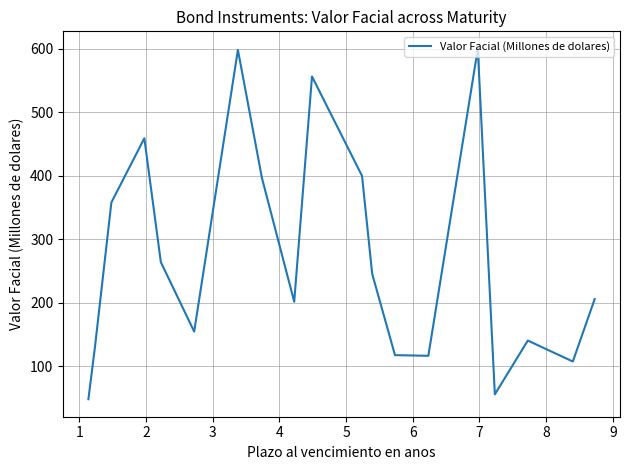

What is the difference between the maximum and minimum values?

551.7